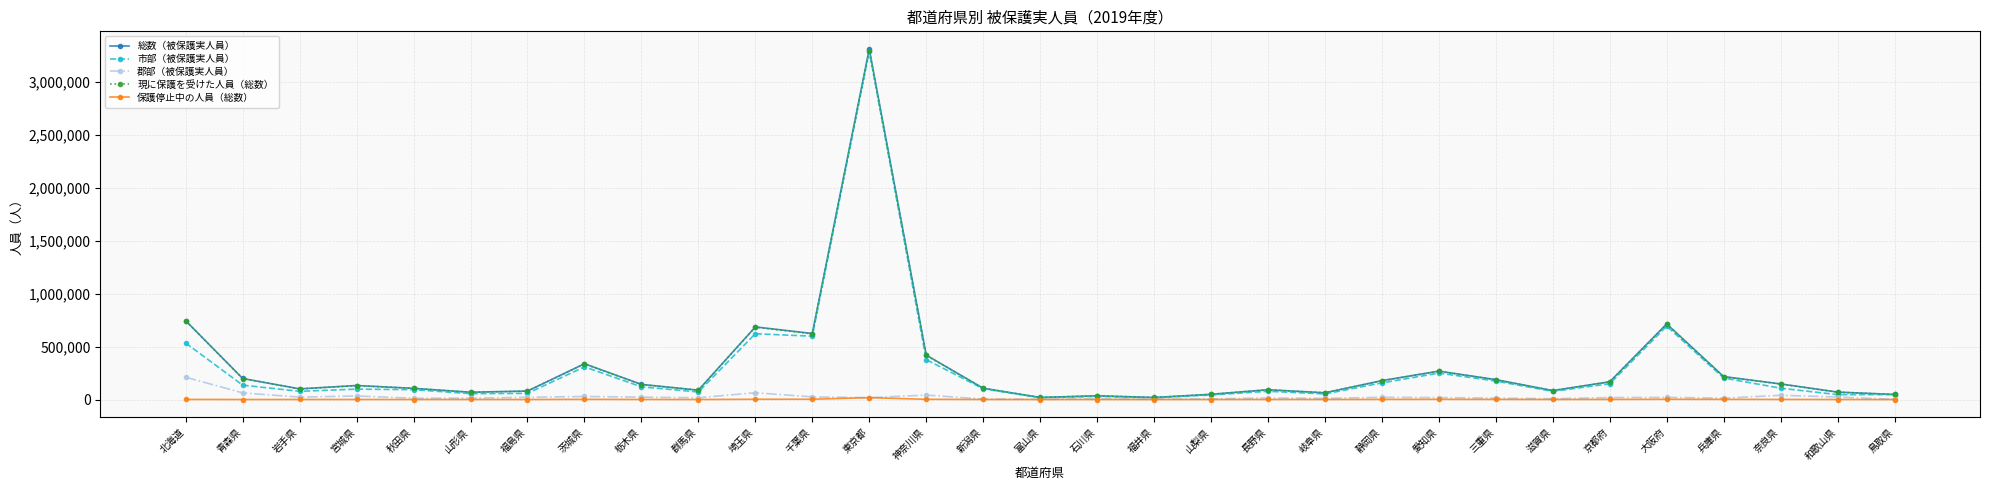

What is the label of the 31st point from the right?

北海道